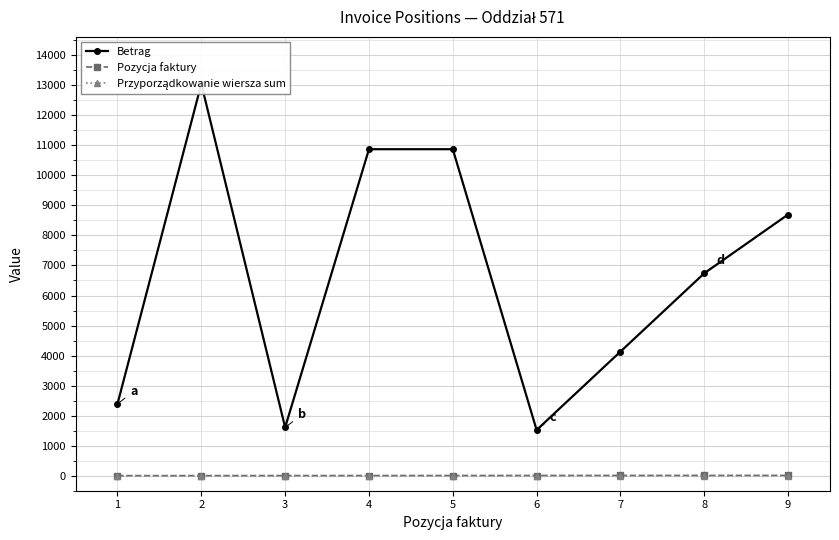

At which category does Betrag reach its first local peak?

2